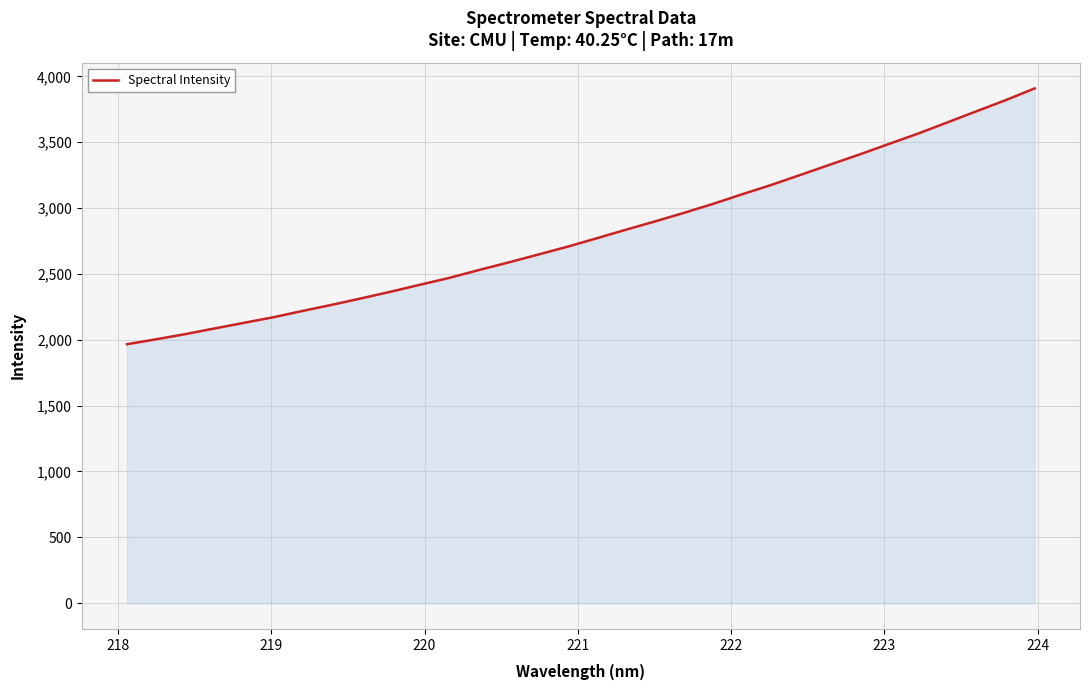

What is the maximum value shown in the chart?

3908.8